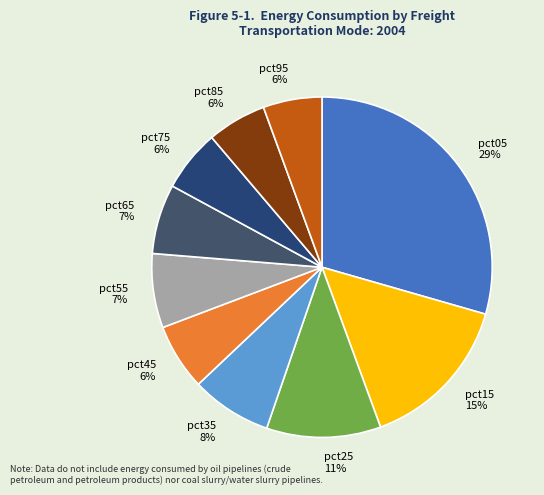

To the nearest percent, what percentage of the pie is pct35?

8%